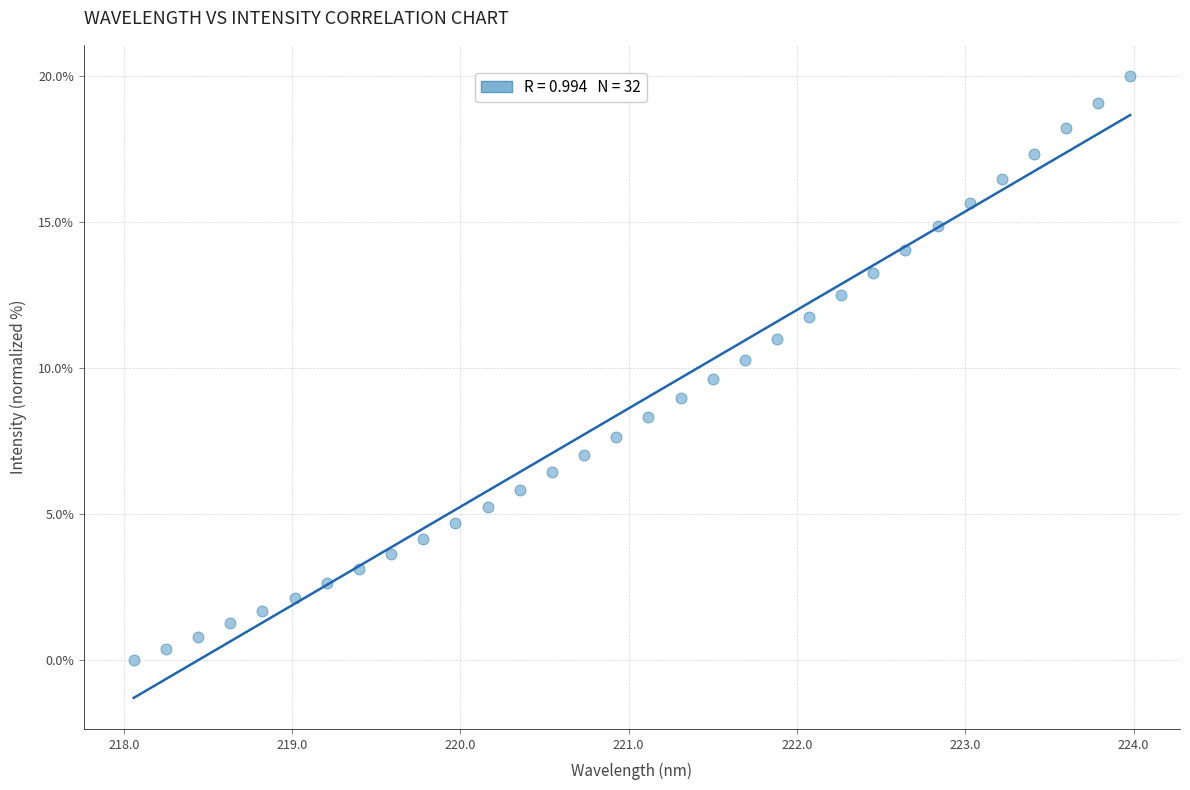

What is the range of X values (max minus min)?

5.9